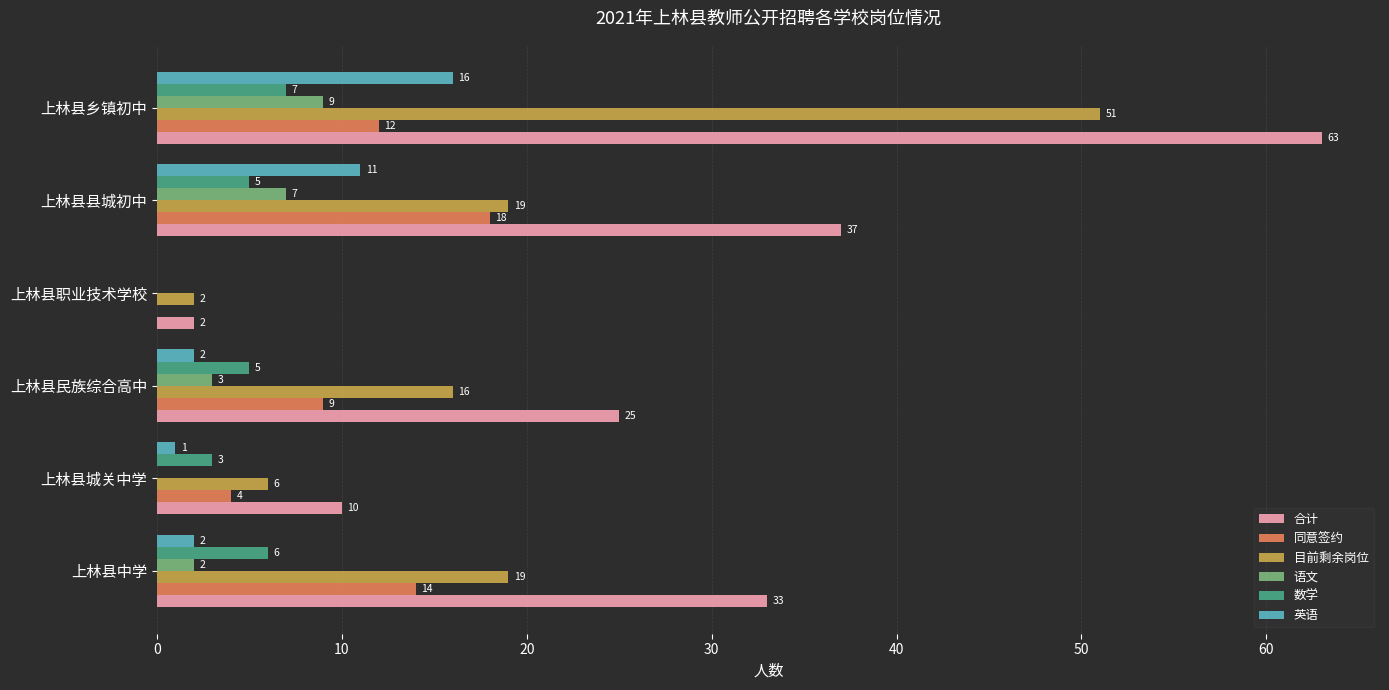

How many data points does each series have?

6